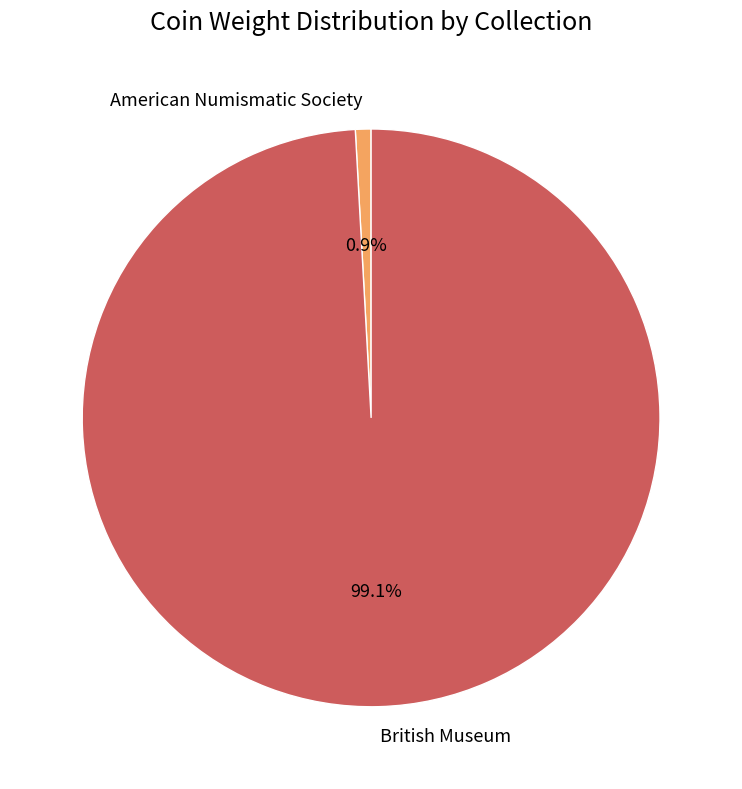

To the nearest percent, what is the average slice percentage?

50%